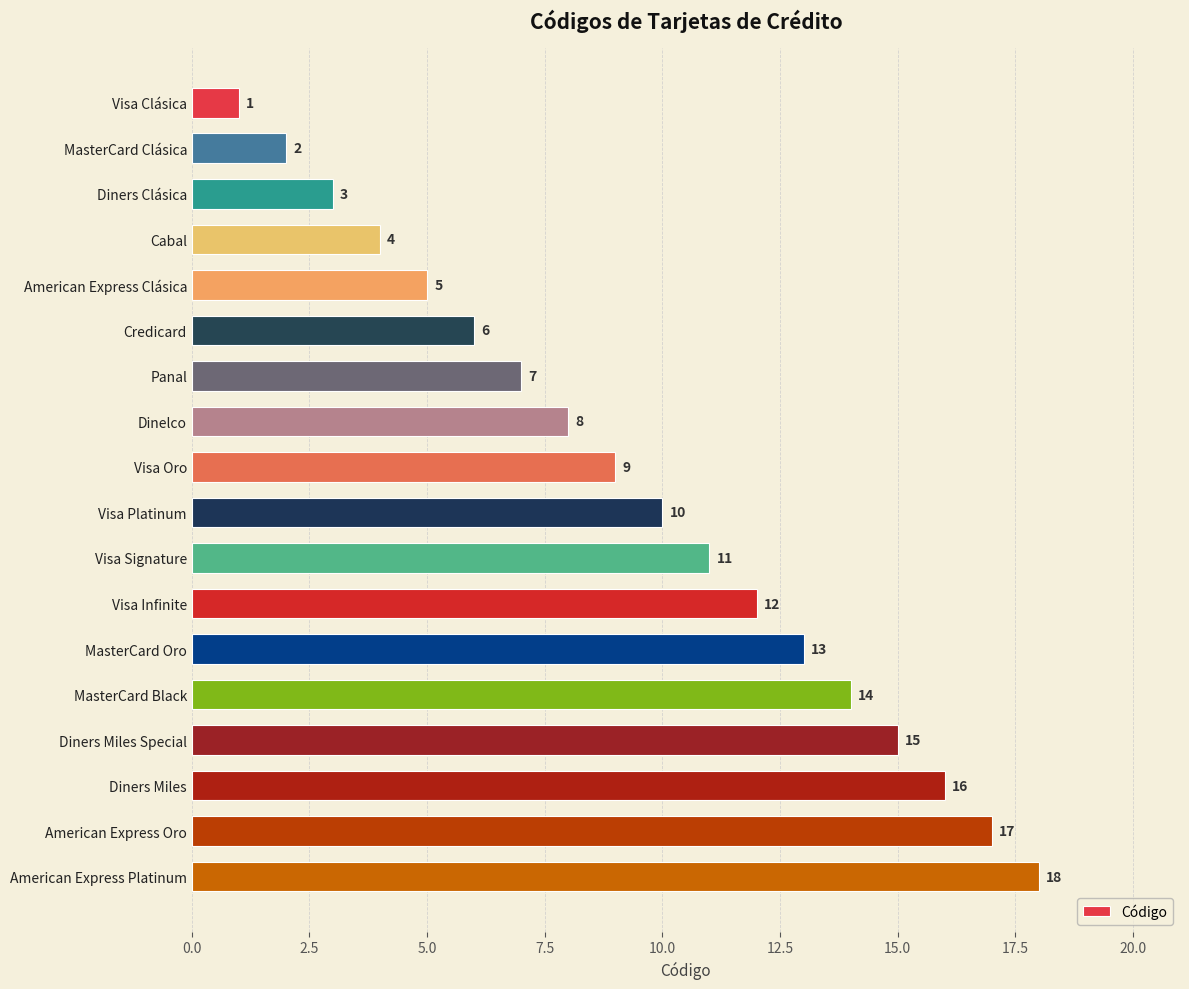

True or false: the data shows 12 at Panal.

False